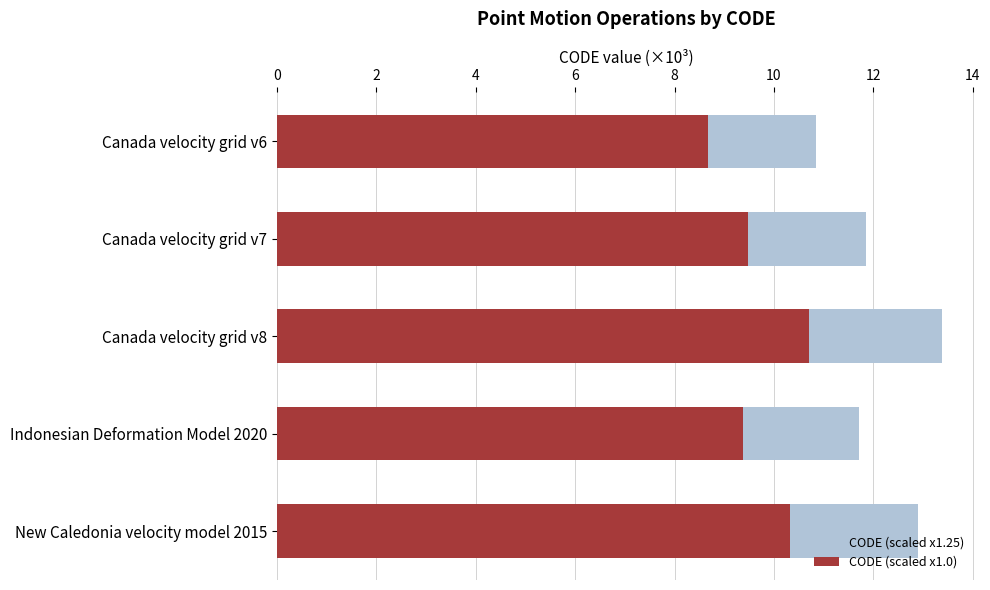

What is the sum of all CODE (scaled x1.0) values?

48.6